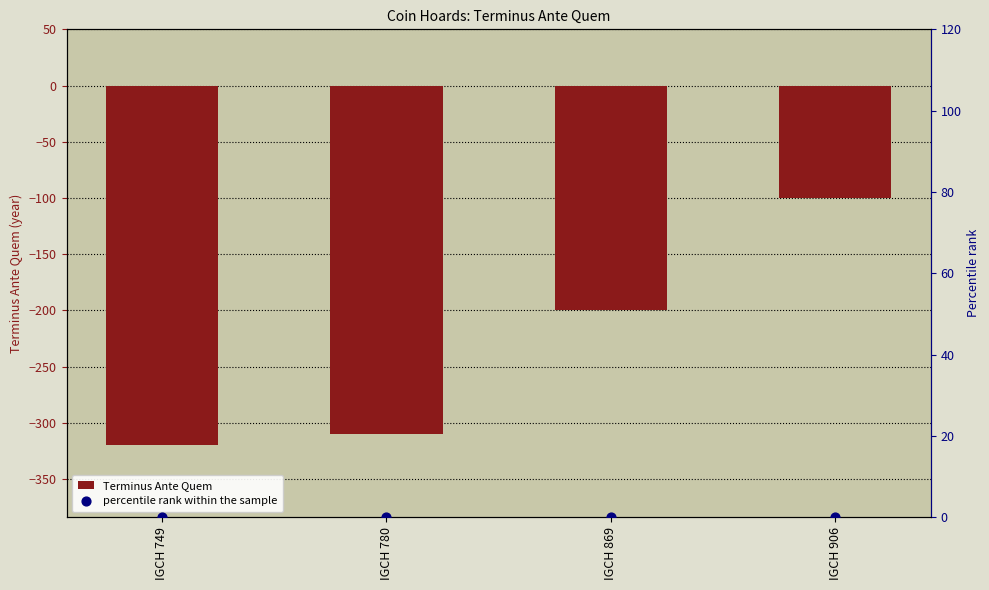

Which series has the largest Y range (max minus min)?

Terminus Ante Quem